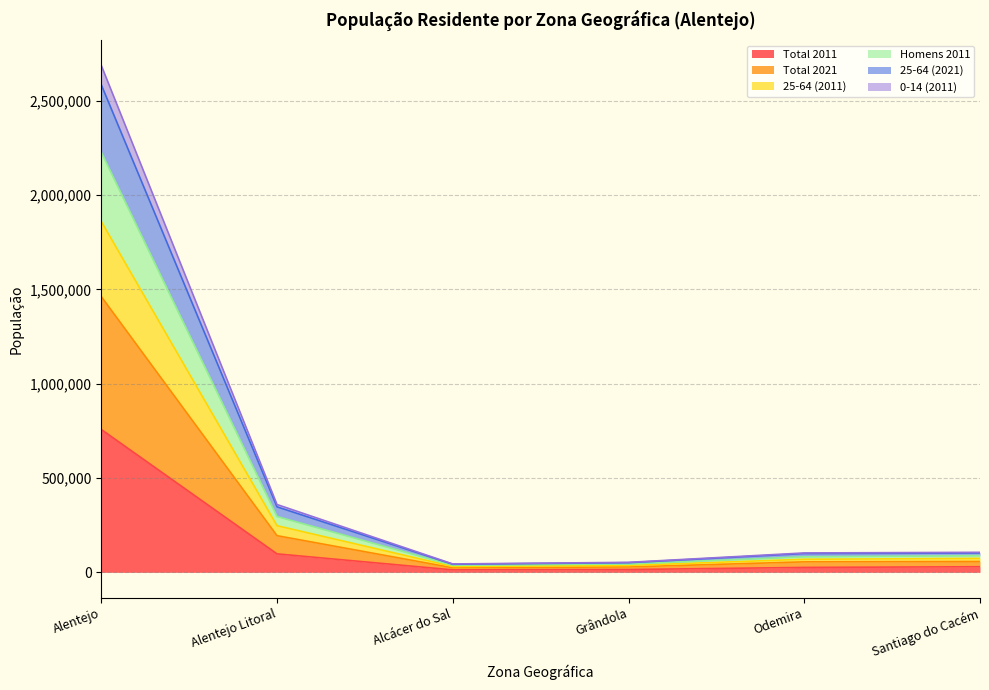

How many interior local valleys does the 25-64 (2011) series have?

1